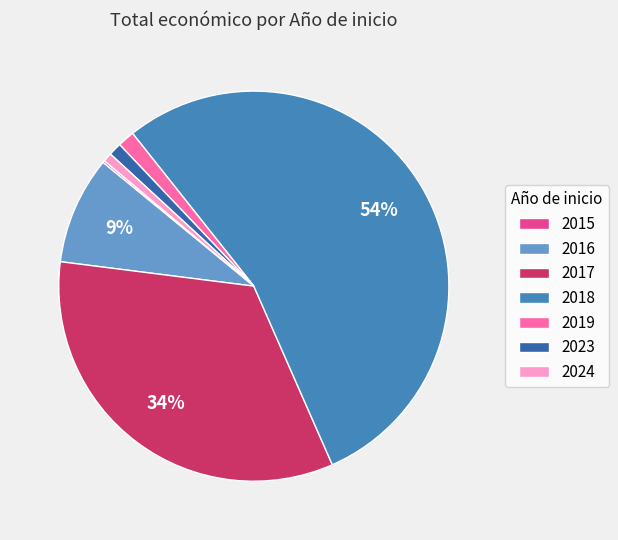

Combined, do 2017 and 2016 account for over 50%?

No